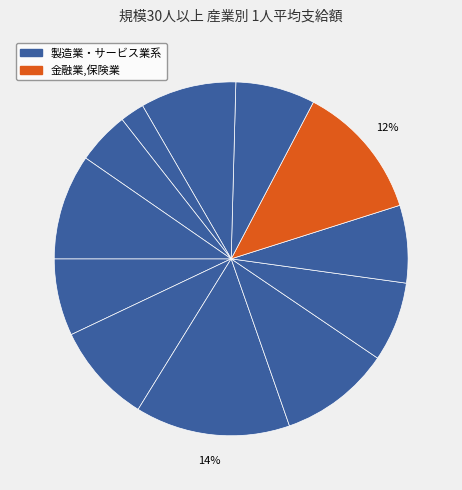

Count the number of slices in the pie.

12